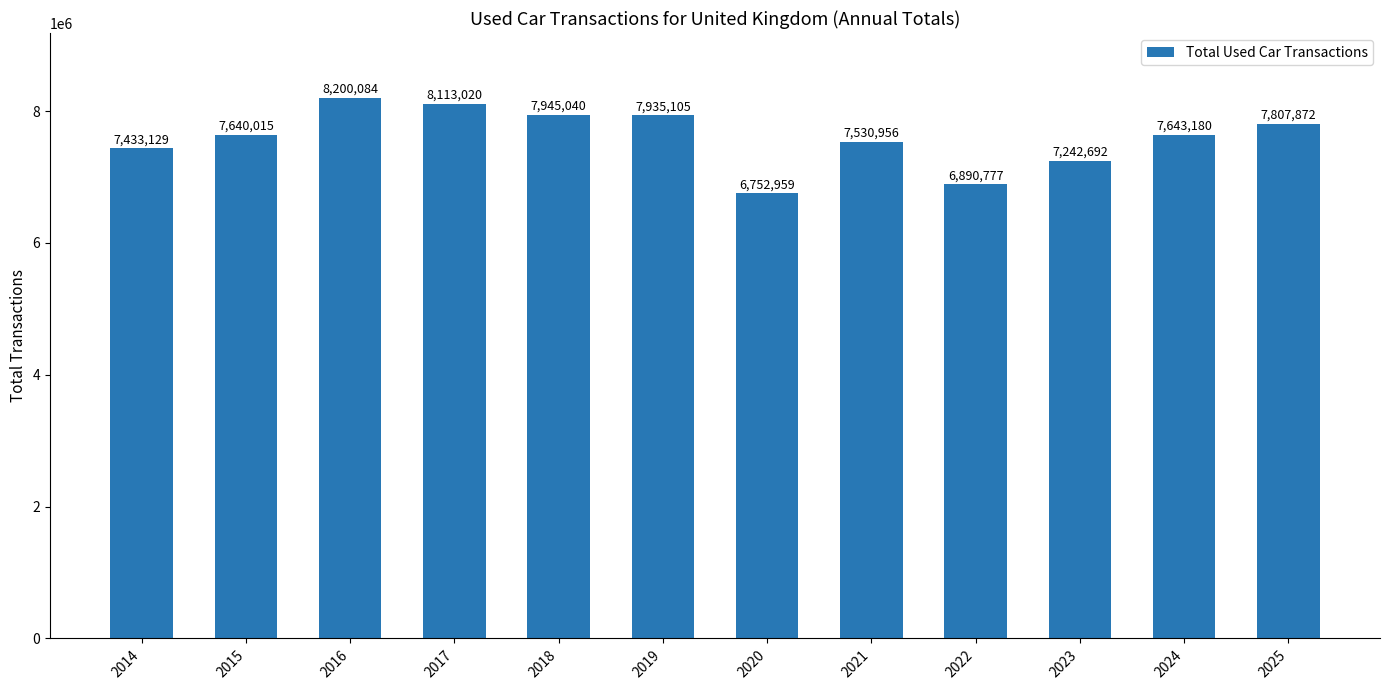

Approximately how many times larger is the value at 2014 compared to 2022?

1.1